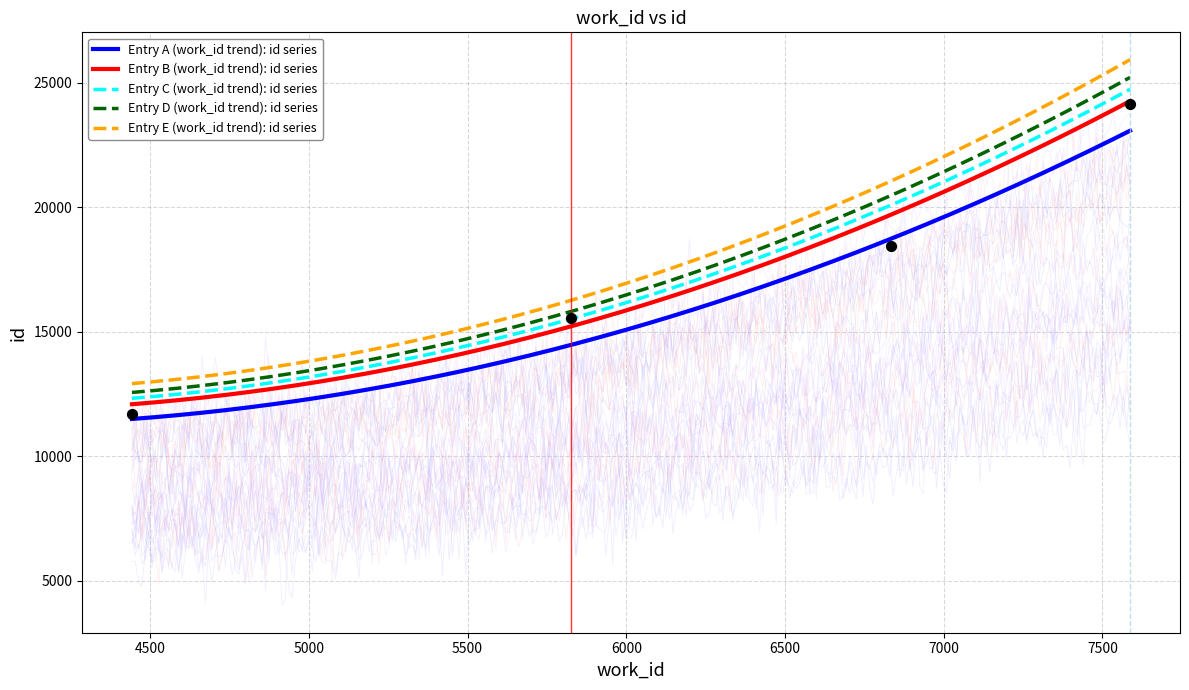

What is the change in value from 5826 to 6833?

+2878